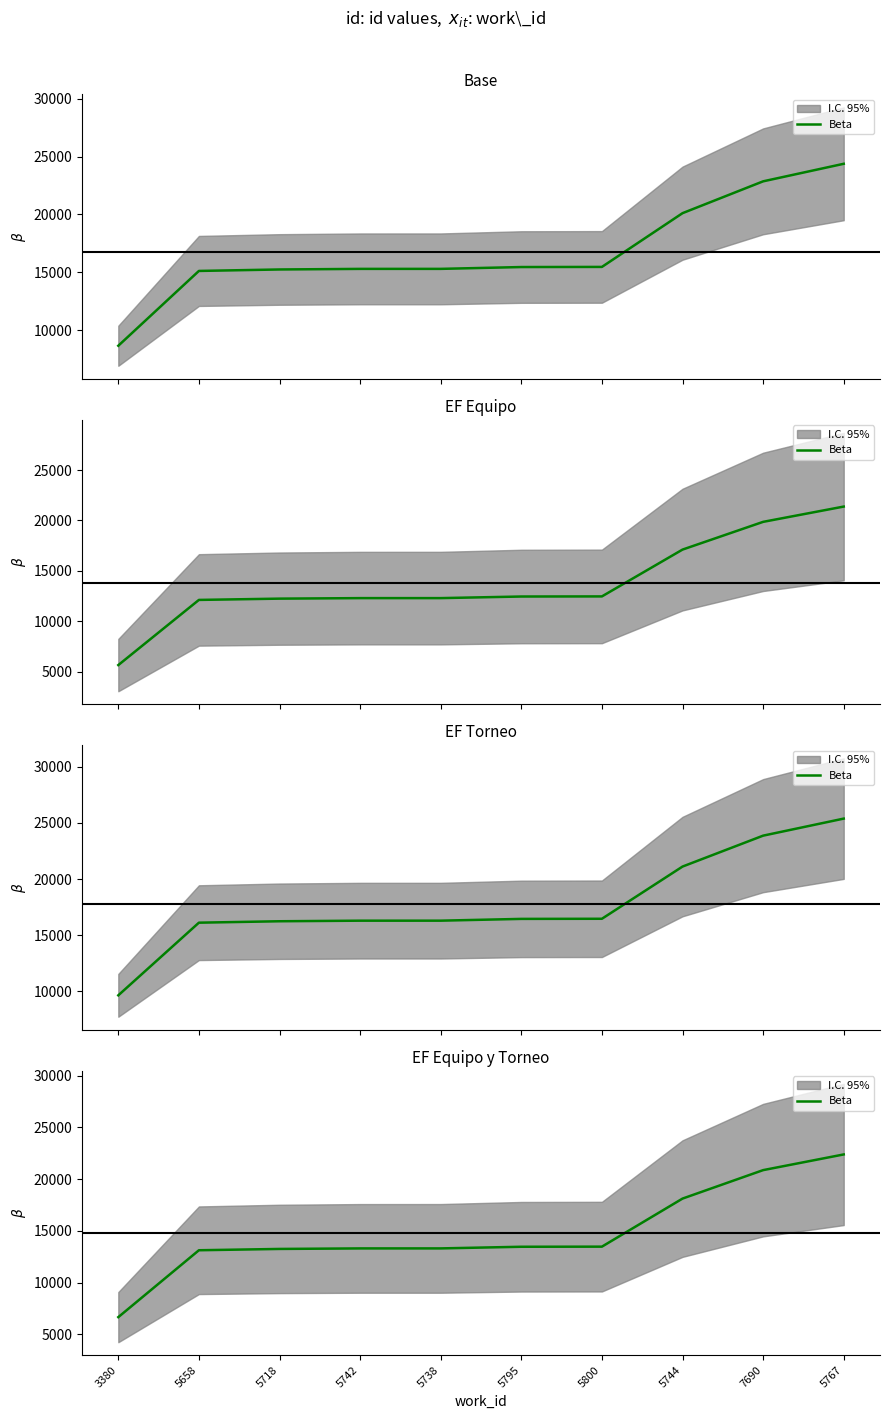

What is the difference between the values at 5738 and 5658?

179